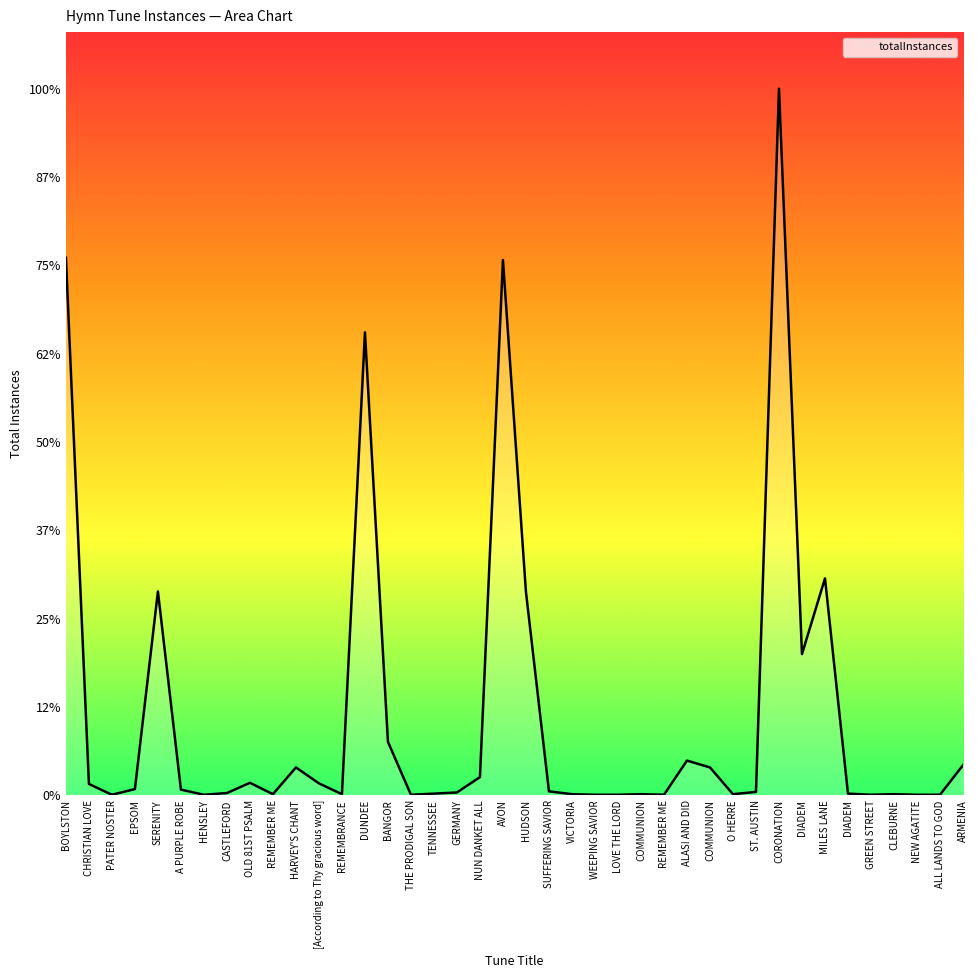

Is this an area chart (filled region under the line)?

Yes